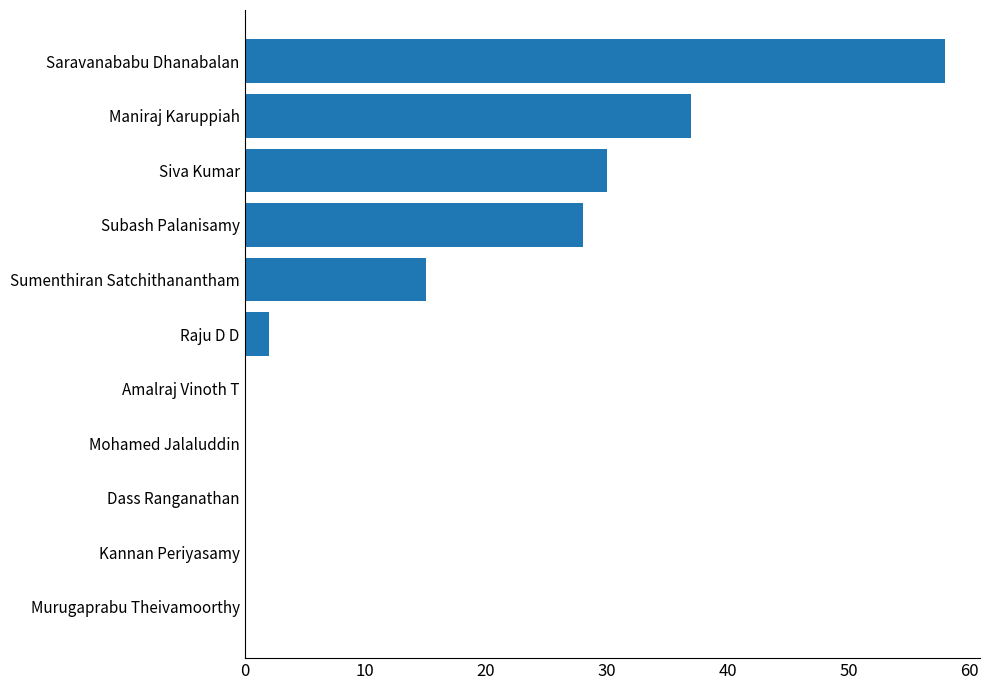

Which category has the highest value across all series?

Saravanababu Dhanabalan